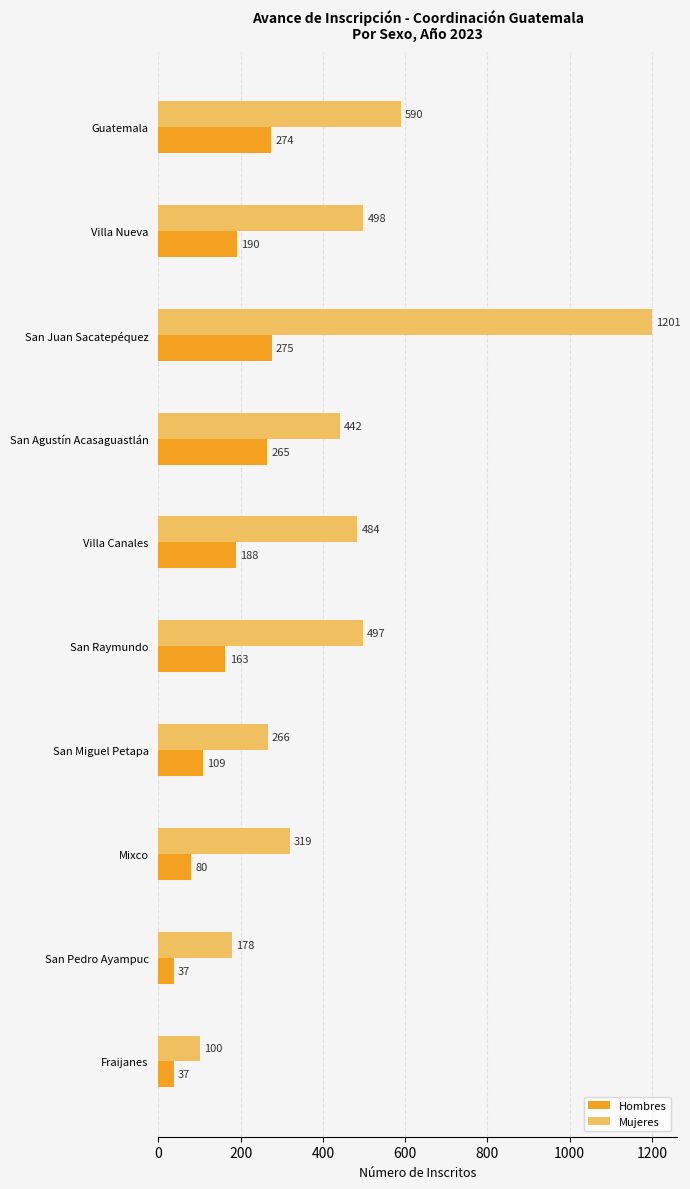

At which label does Mujeres reach its minimum?

Fraijanes